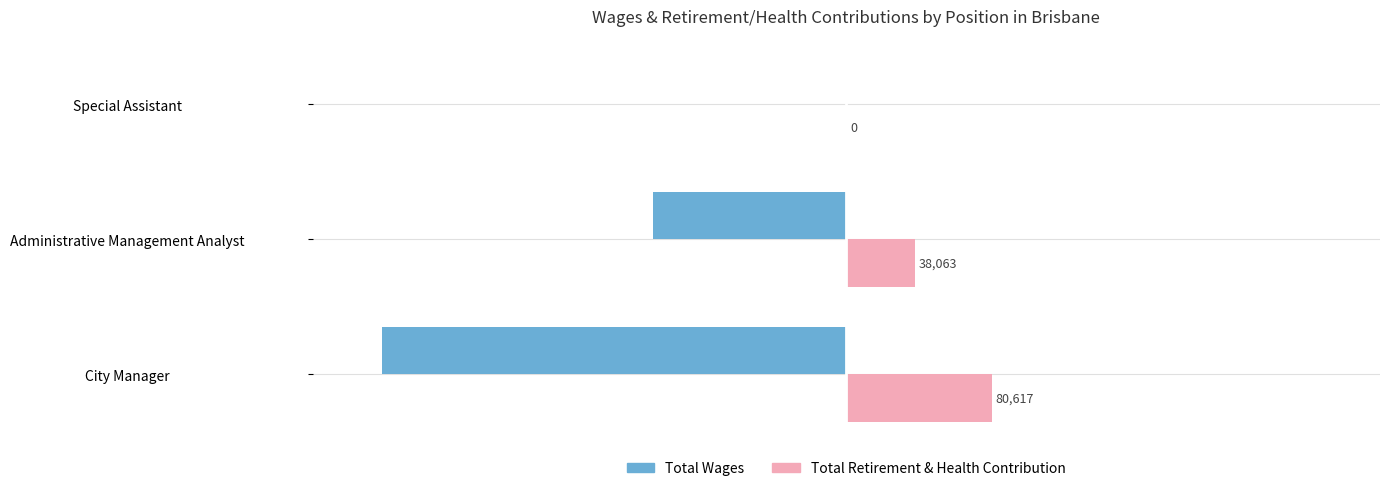

Which series changed the most between City Manager and Special Assistant?

Total Wages